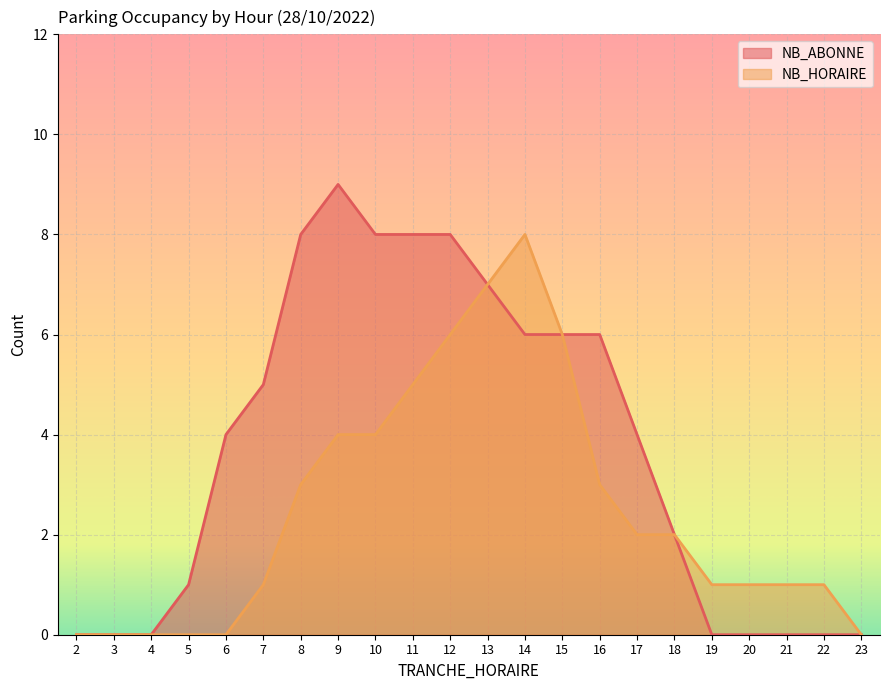

What is the value of the NB_ABONNE point at the 14th from the left?

6